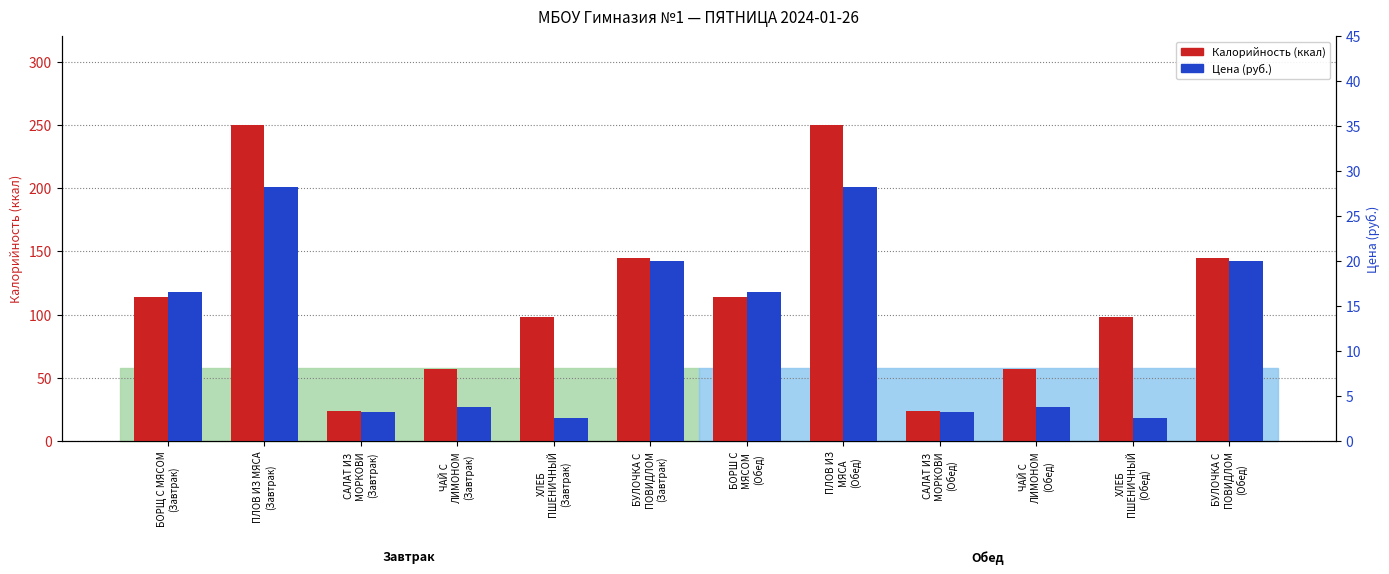

Reading left to right, list all the values displayed in this chart.

Калорийность: 114.0	250.0	24.0	57.0	98.0	145.0	114.0	250.0	24.0	57.0	98.0	145.0
Цена: 16.5	28.2	3.2	3.7	2.6	20.0	16.5	28.3	3.2	3.7	2.6	20.0